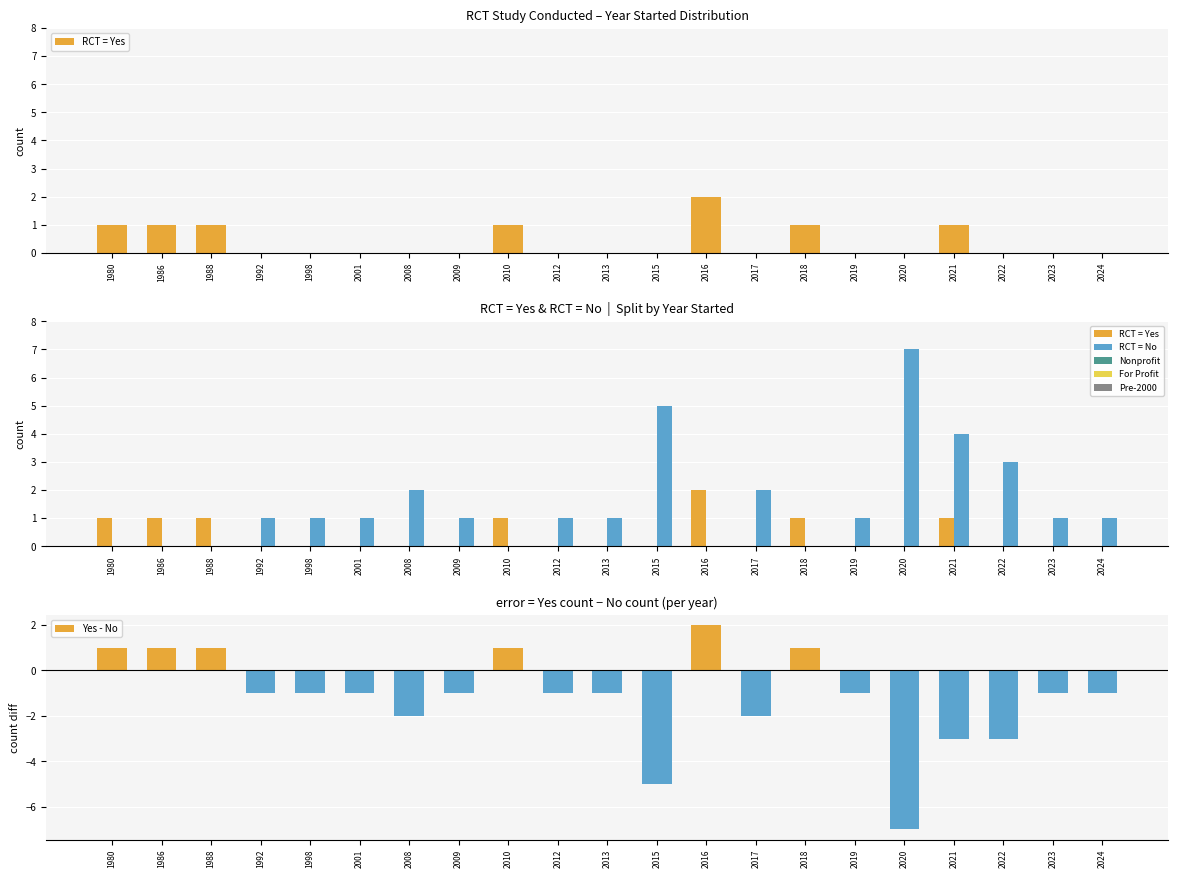

Which series has the largest total across all categories?

RCT = No